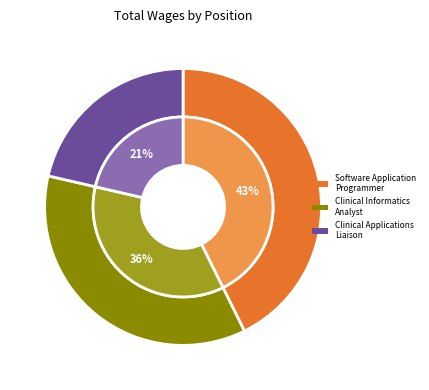

How much of the chart is everything except Clinical Informatics Analyst?

64.1%